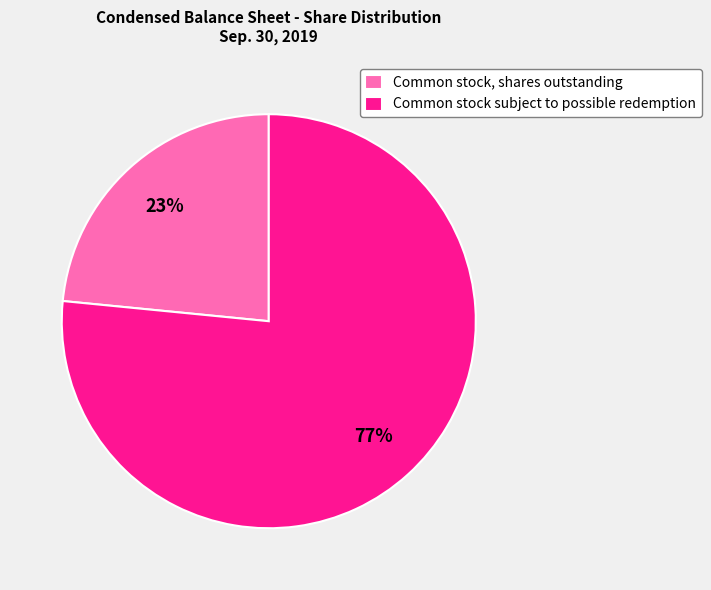

Which category accounts for the majority?

Common stock subject to possible redemption